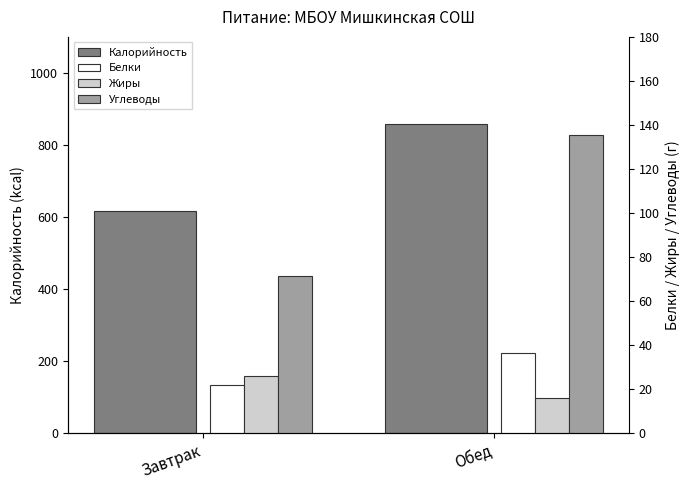

What is the label of the 1st bar from the right?

Обед